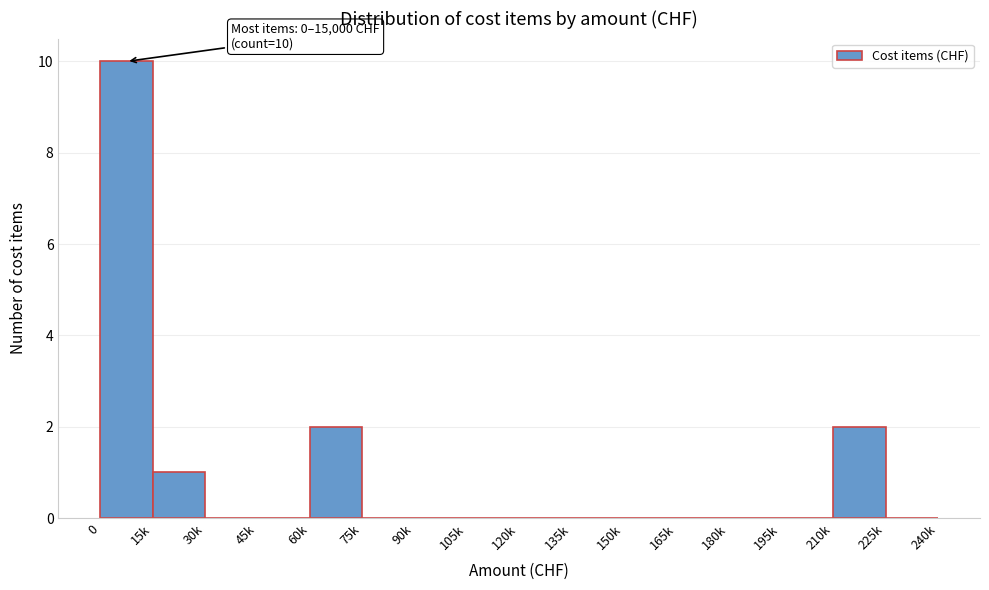

Reading right to left, list all the values displayed in this chart.

225k=0	210k=2	195k=0	180k=0	165k=0	150k=0	135k=0	120k=0	105k=0	90k=0	75k=0	60k=2	45k=0	30k=0	15k=1	0=10